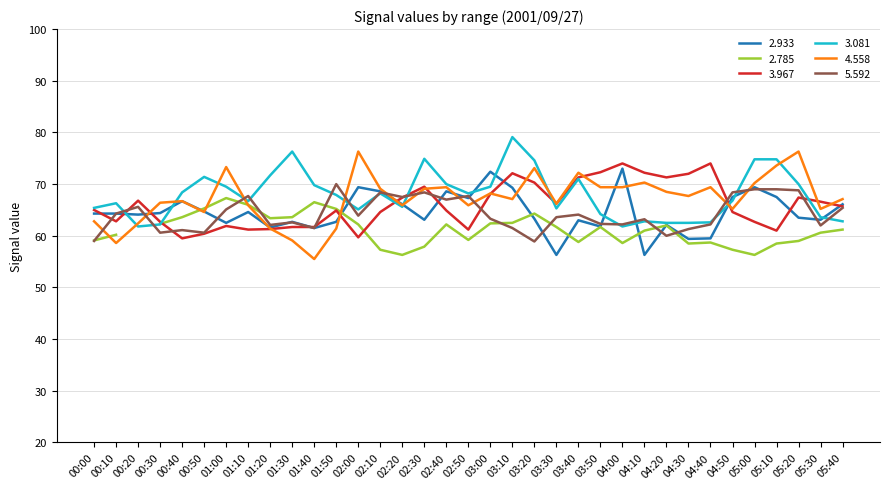

Does the chart have visible grid lines?

Yes